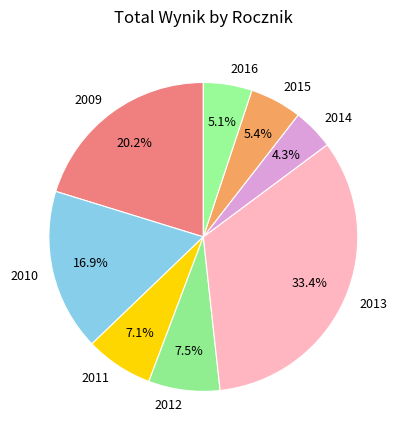

Is the sum of 2013 and 2015 greater than half?

No